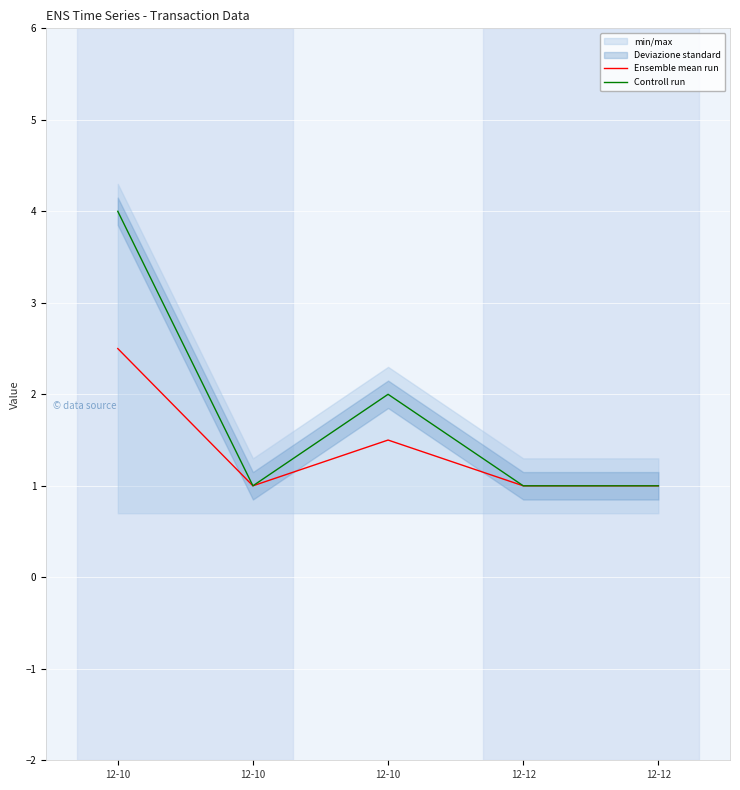

How many interior local peaks does the Controll run series have?

1